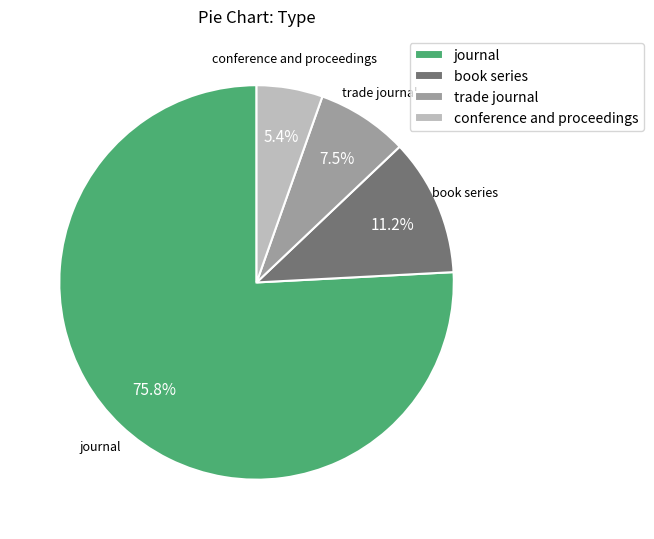

What is the largest slice in the pie chart?

journal